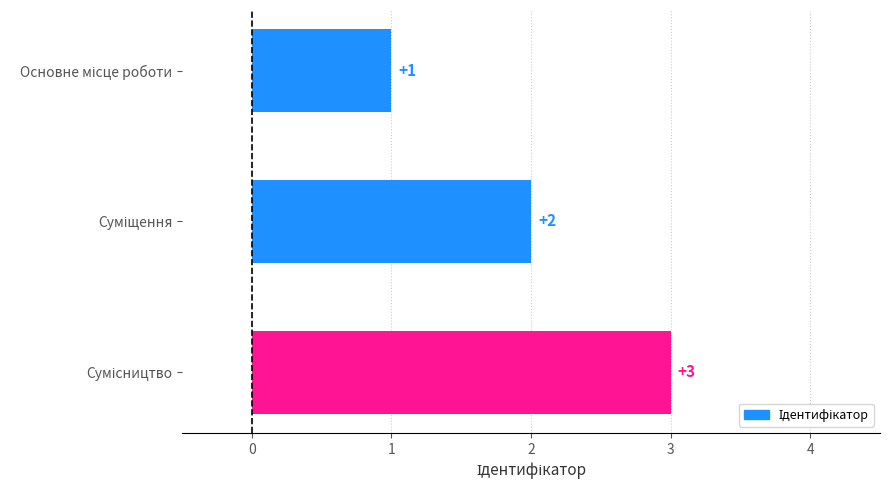

How many values are between 1 and 3?

3